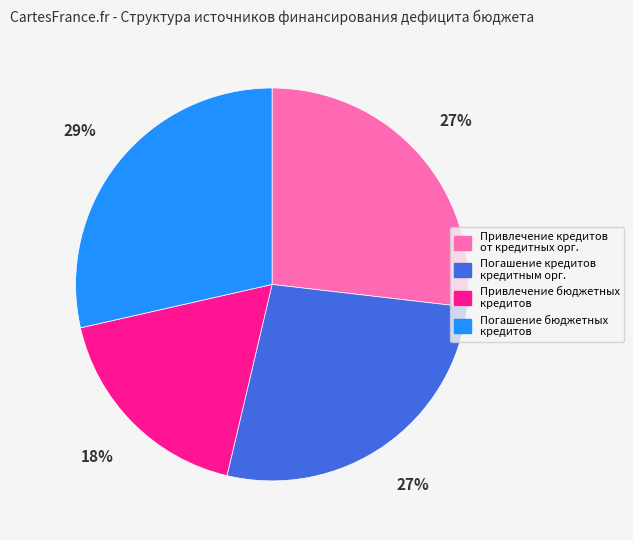

To the nearest percent, what is the difference between the largest and smallest slice percentages?

11%